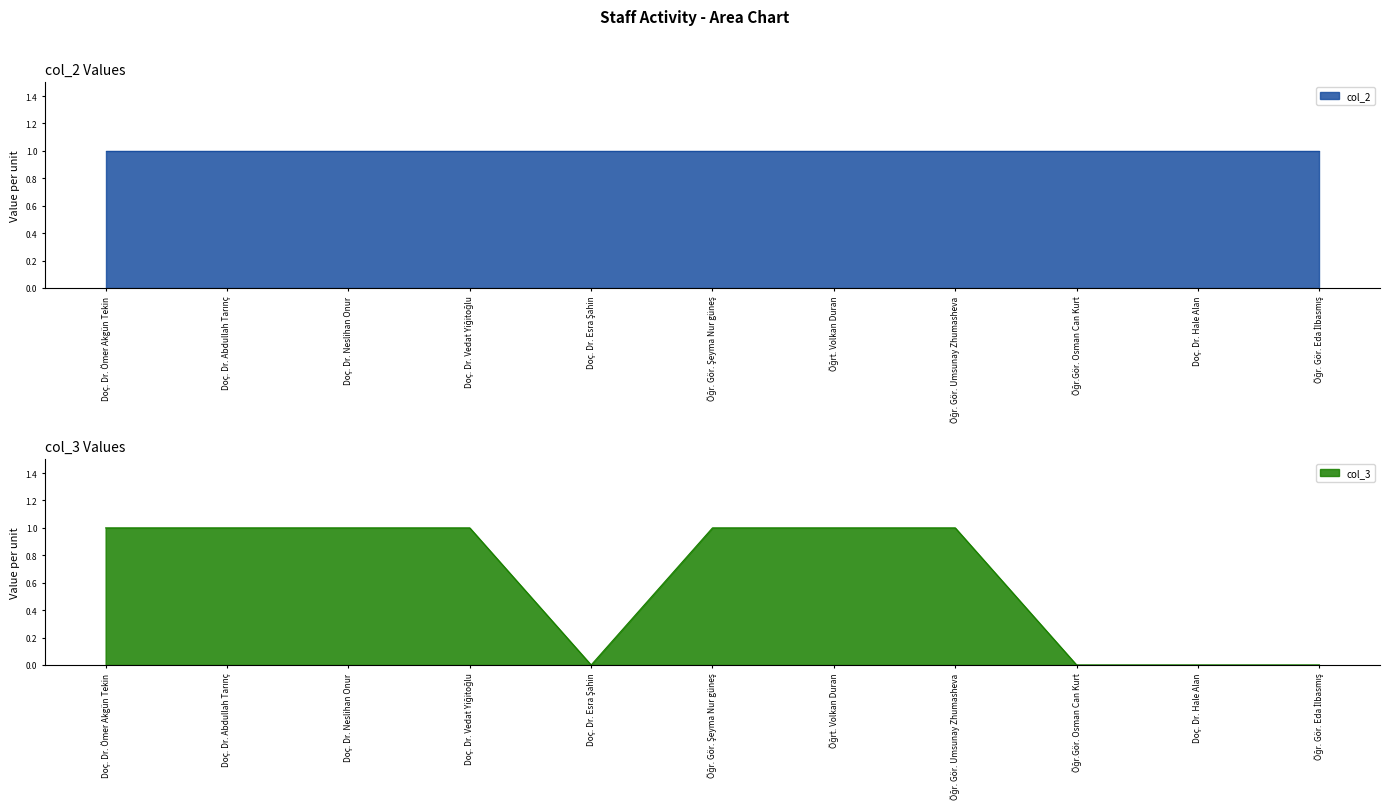

Does the chart display data point markers on the line(s)?

No